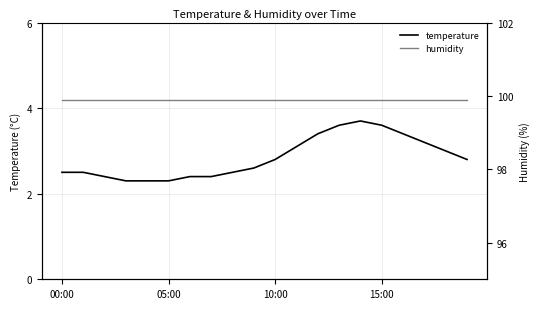

True or false: humidity has more than 1 interior local peaks.

False